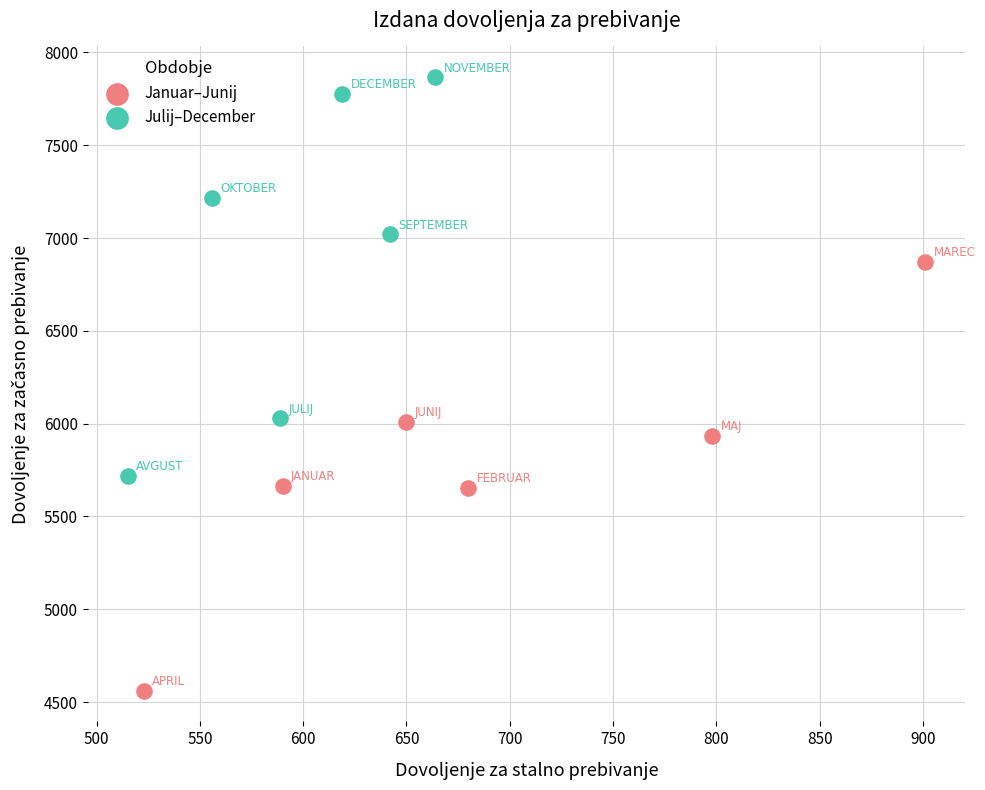

What are all the series names shown in the legend?

Januar–Junij, Julij–December